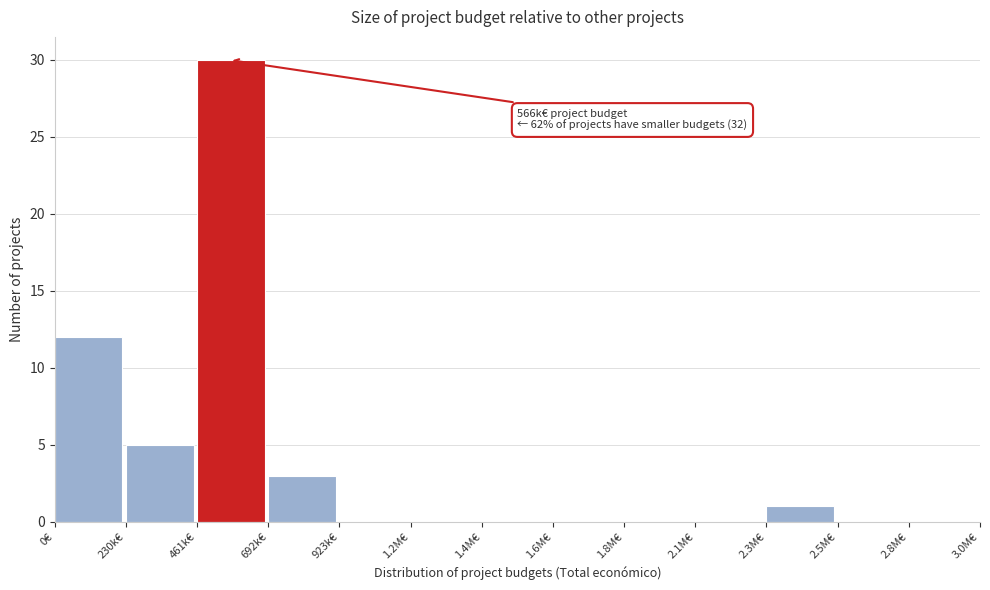

Reading right to left, list all the values displayed in this chart.

2.8M€=0	2.5M€=0	2.3M€=1	2.1M€=0	1.8M€=0	1.6M€=0	1.4M€=0	1.2M€=0	923k€=0	692k€=3	461k€=30	230k€=5	0€=12